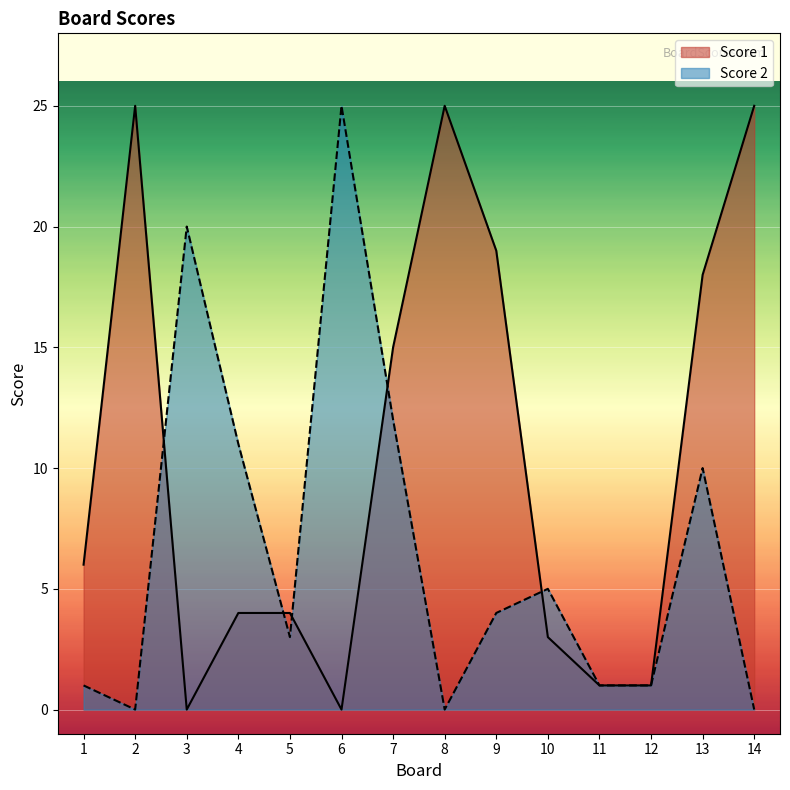

After their last crossing, which series has the higher values: Score 2 or Score 1?

Score 2